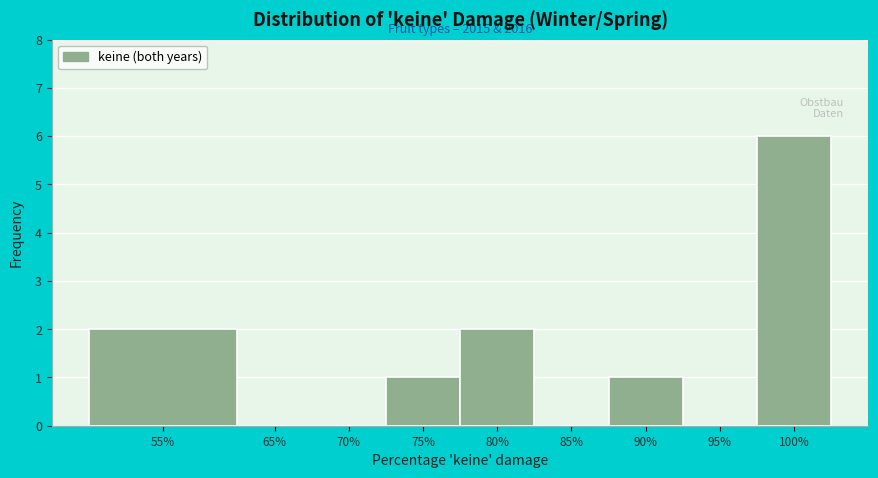

Reading left to right, what are all the values shown in this chart?

55%=2	65%=0	70%=0	75%=1	80%=2	85%=0	90%=1	95%=0	100%=6